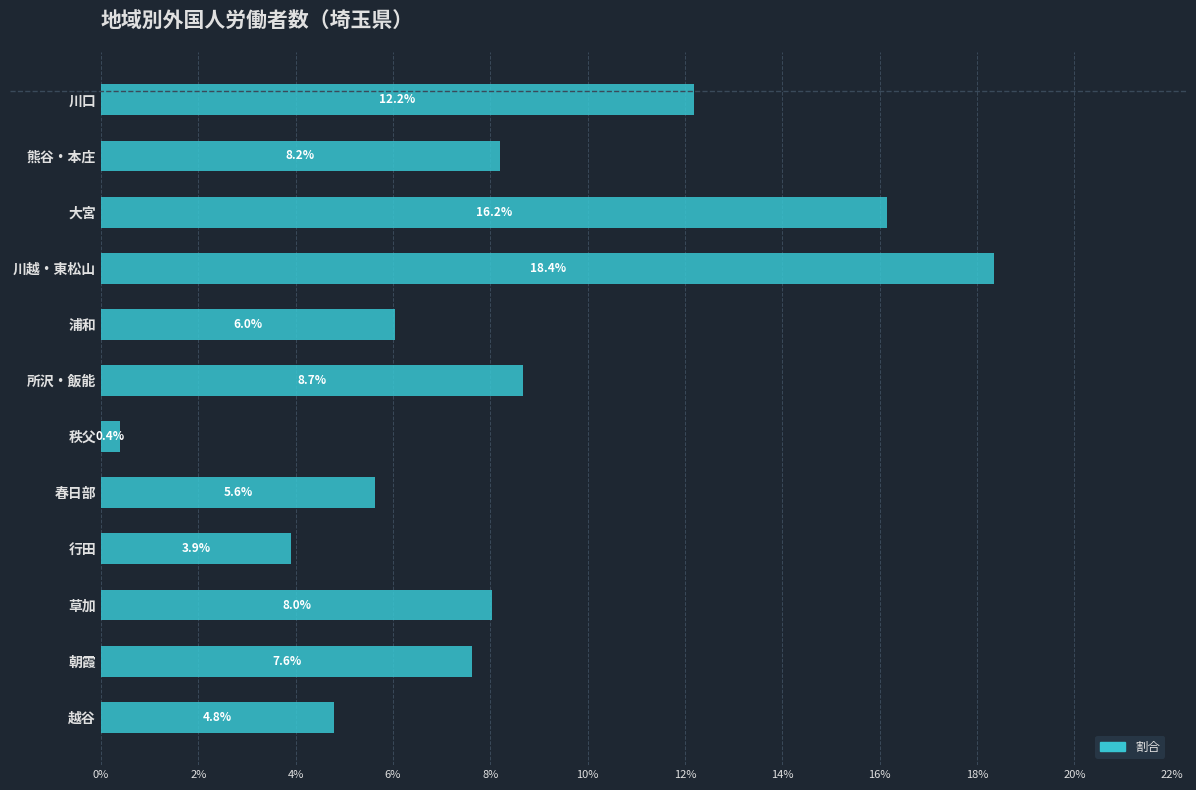

Are the bars horizontal?

Yes